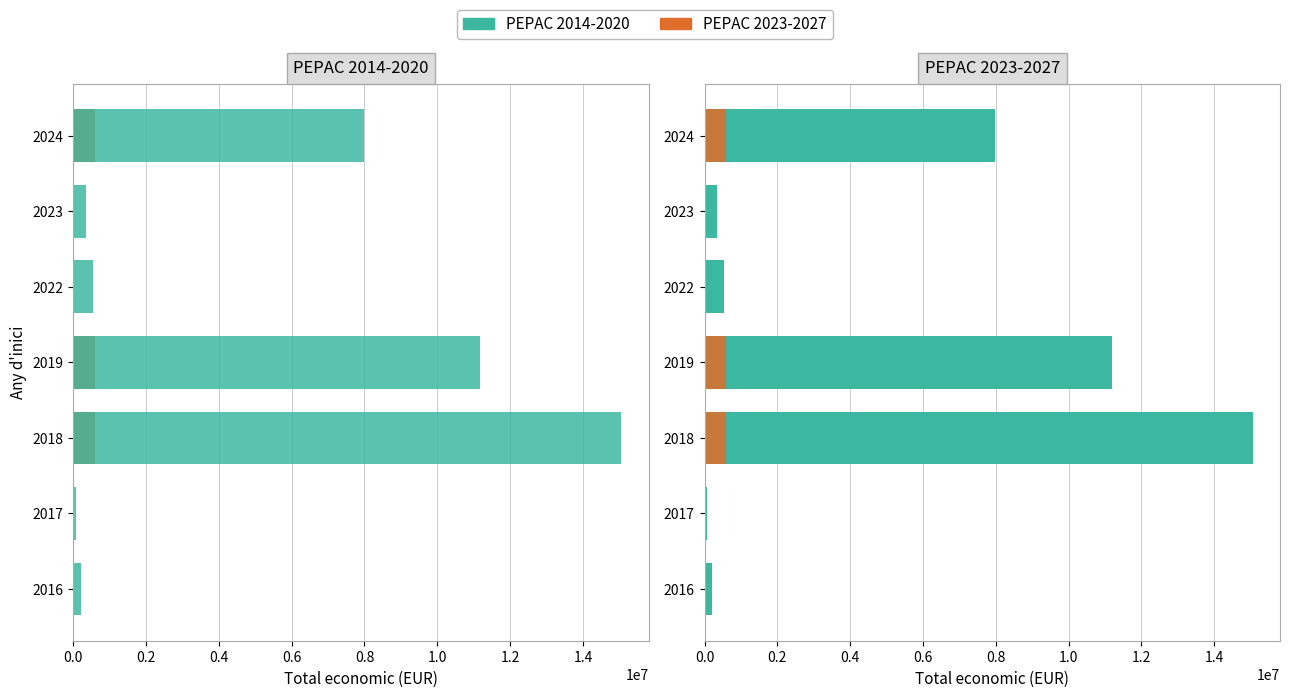

How many bars are there in total?

14